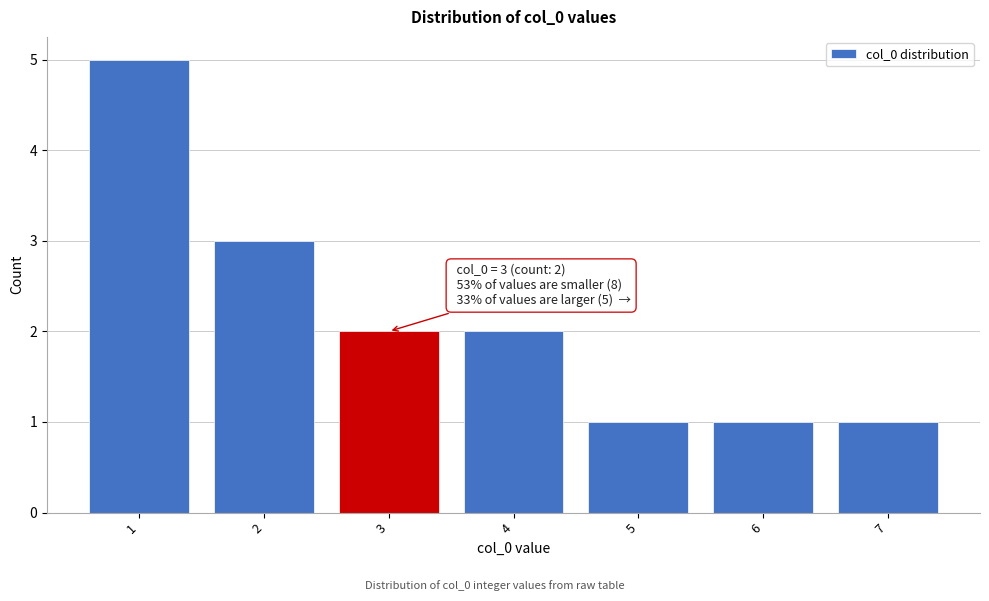

Reading left to right, transcribe all the data shown in this chart.

5	3	2	2	1	1	1